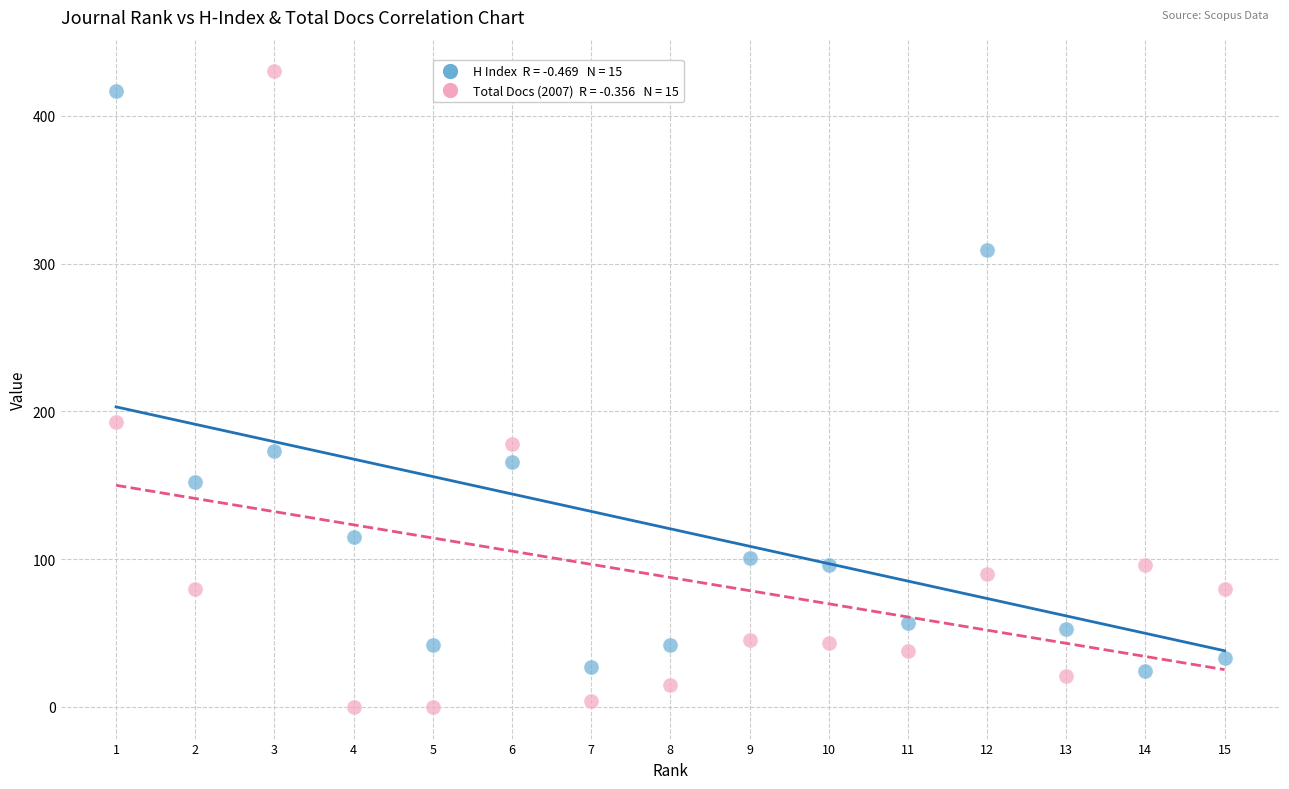

Across all series, what Y value is closest to 215?

193